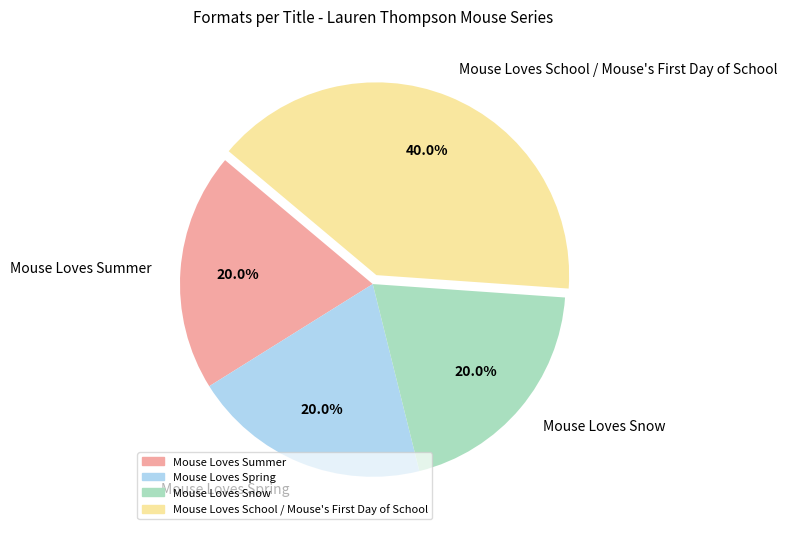

Which category has the biggest portion of the pie?

Mouse Loves School / Mouse's First Day of School